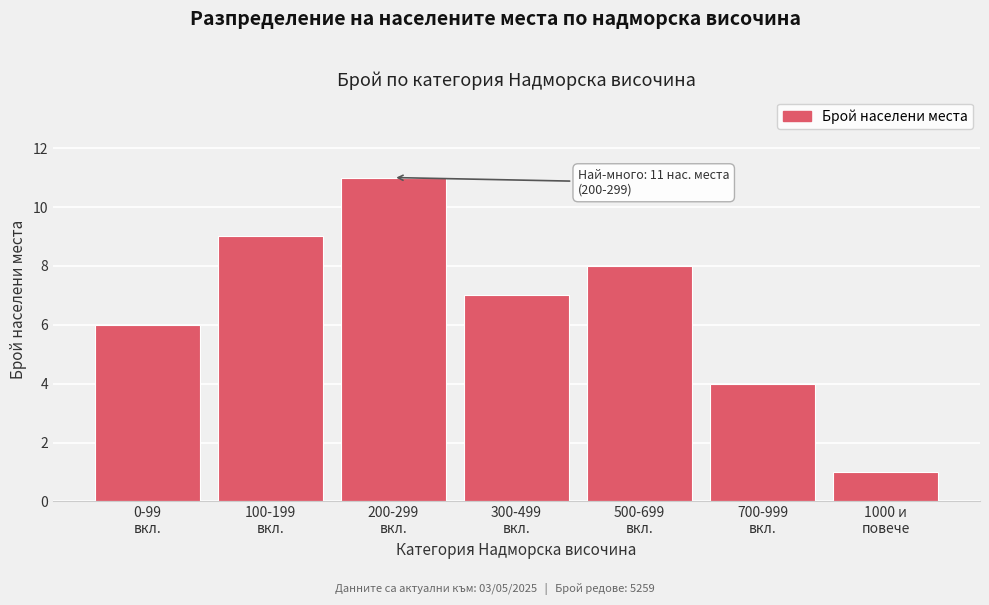

Reading left to right, extract all data points from this chart.

6	9	11	7	8	4	1